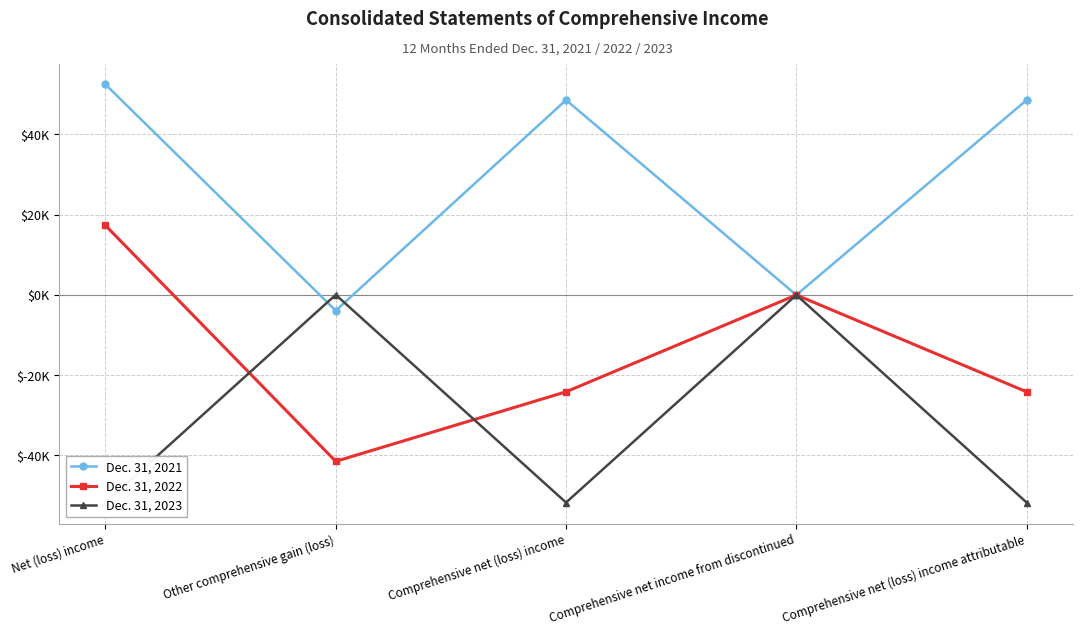

How many interior local valleys does the Dec. 31, 2023 series have?

1